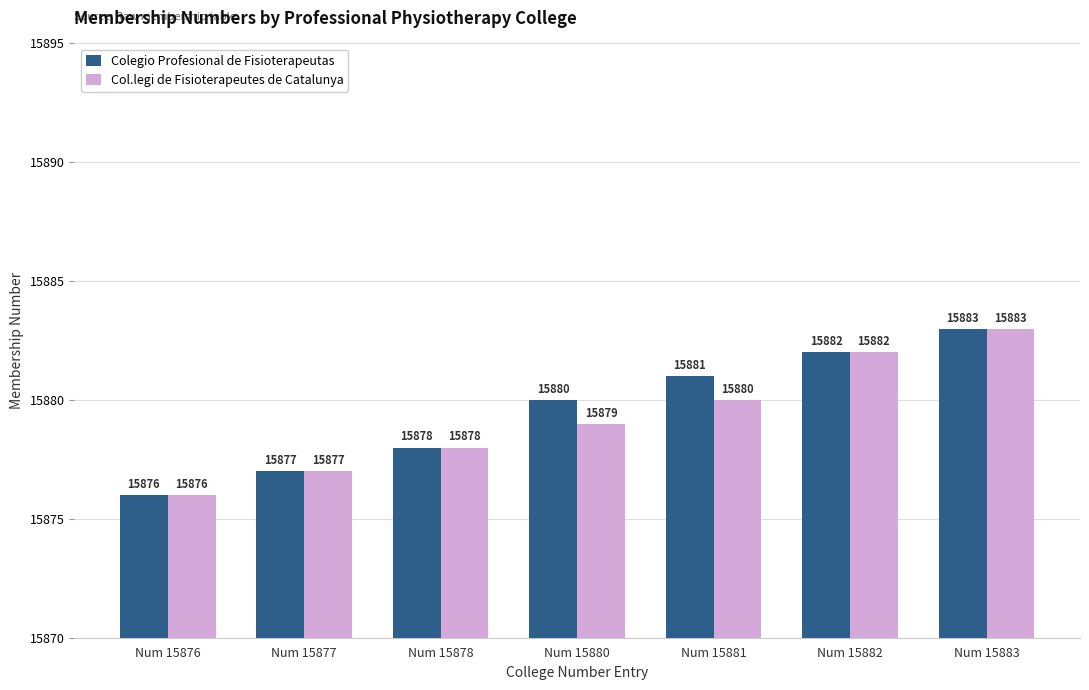

What is the total value across all series at Num 15883?

31766